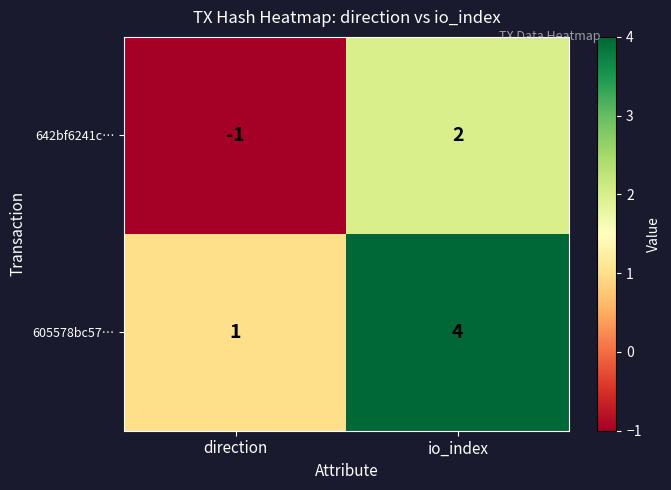

List the labels in order of 642bf6241c… value, largest first.

io_index, direction